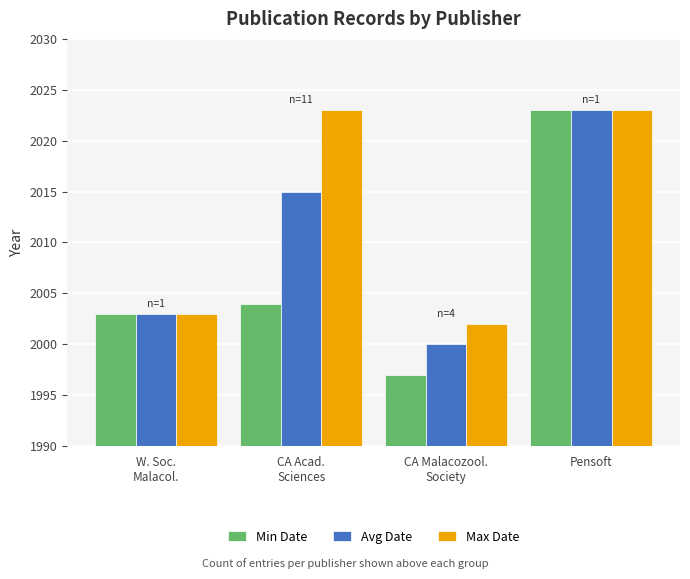

How many bars are there in total?

12